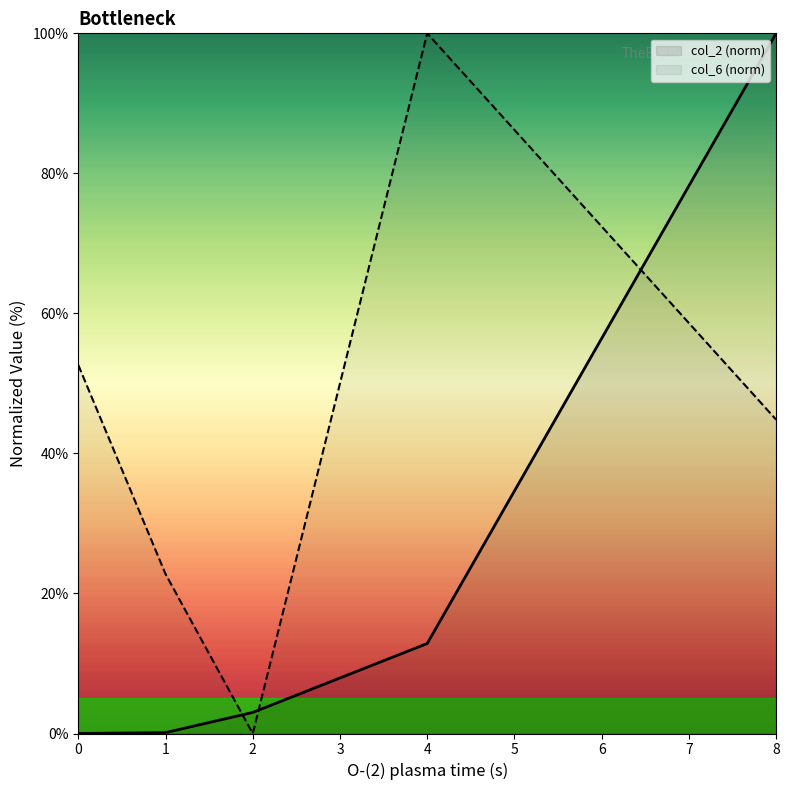

Reading left to right, what are all the values shown in this chart?

col_2: 0.0	0.1	3.0	12.9	100.0
col_6: 52.6	22.8	0.0	100.0	44.8